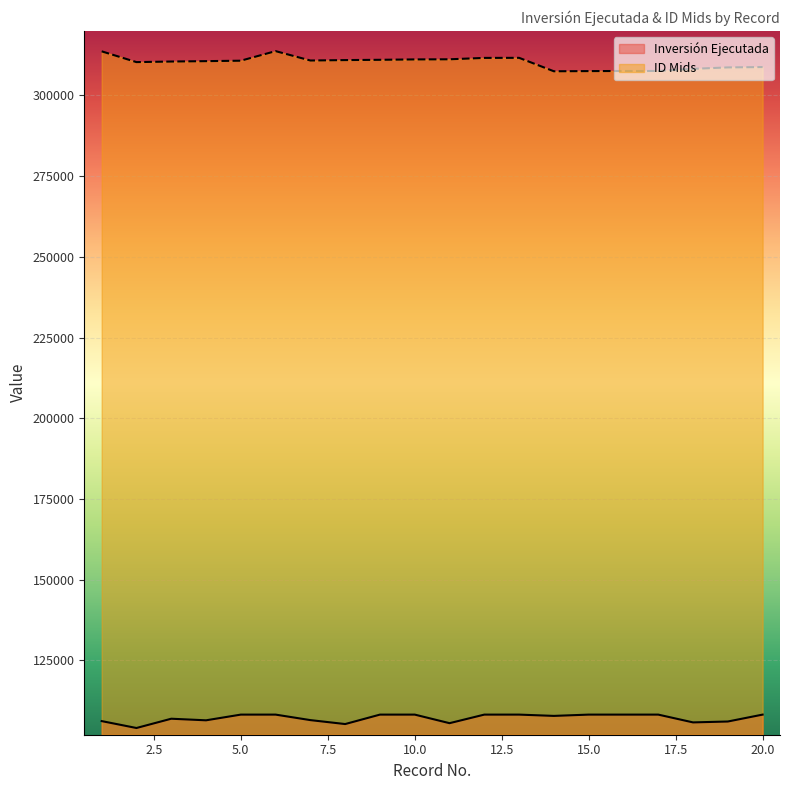

Reading left to right, transcribe all the data shown in this chart.

ID Mids: 1=313633	2=310294	3=310475	4=310593	5=310732	6=313697	7=310790	8=310921	9=311009	10=311129	11=311168	12=311598	13=311619	14=307455	15=307511	16=307546	17=307555	18=308213	19=308653	20=308762
Inversión Ejecutada: 1=106213	2=104074	3=106947	4=106455	5=108222	6=108222	7=106516	8=105296	9=108222	10=108222	11=105568	12=108222	13=108222	14=107822	15=108222	16=108222	17=108222	18=105809	19=106084	20=108222